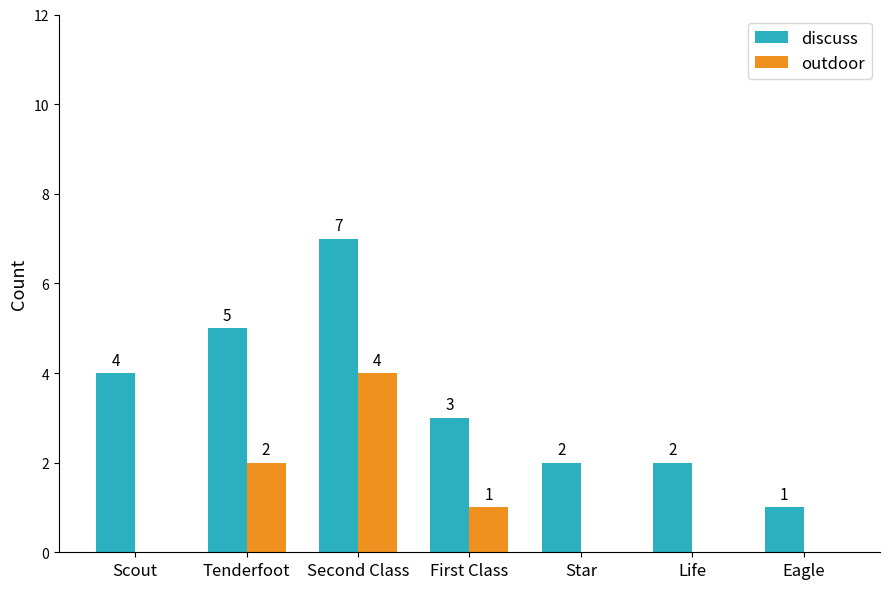

Which category has the highest value across all series?

Second Class